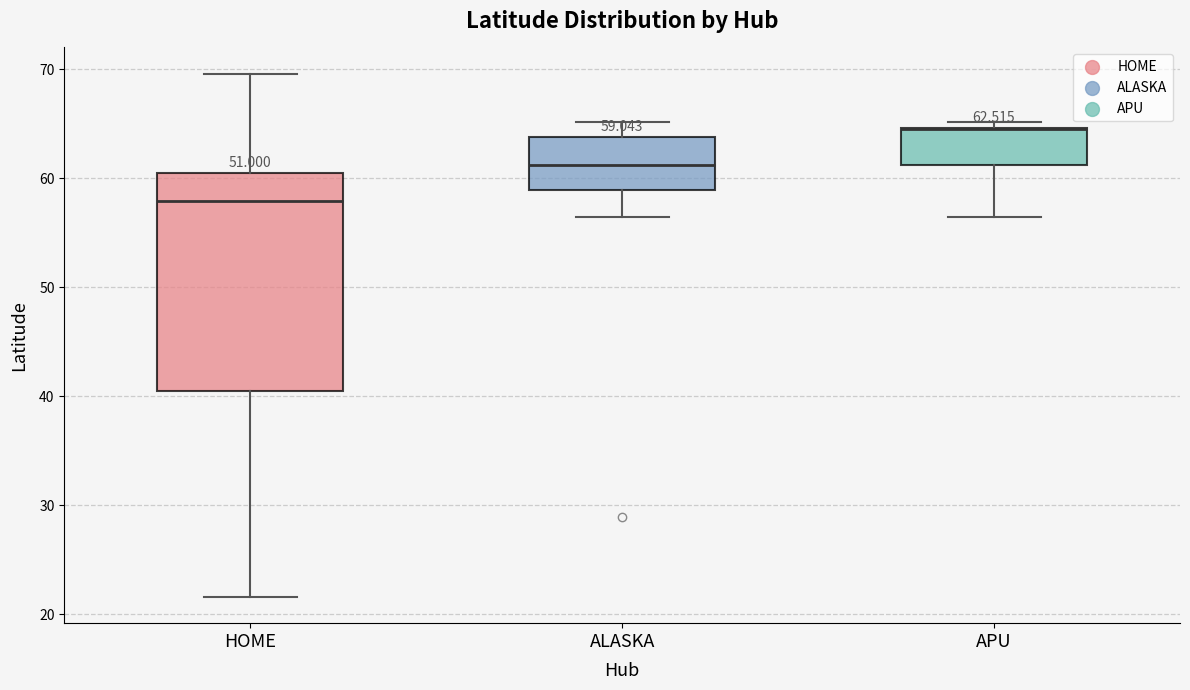

Which box is the tallest, from its lower edge to its upper edge?

HOME